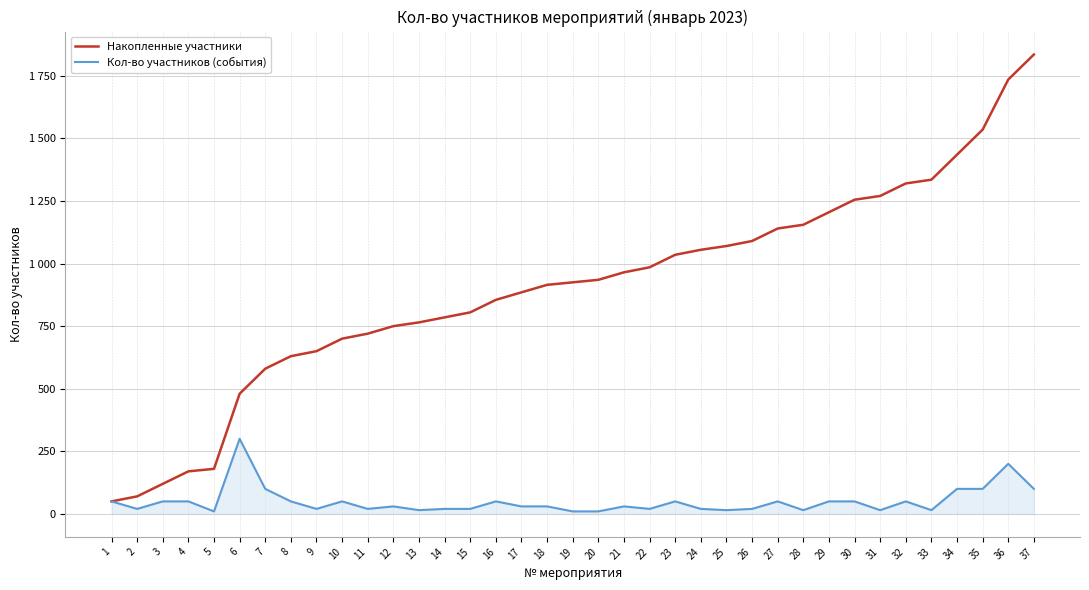

Does the chart have visible grid lines?

Yes